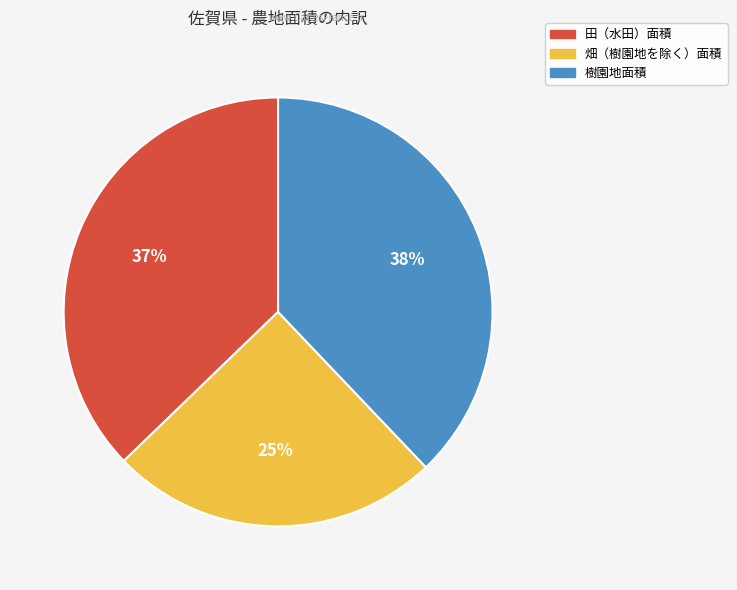

Count the number of slices in the pie.

3